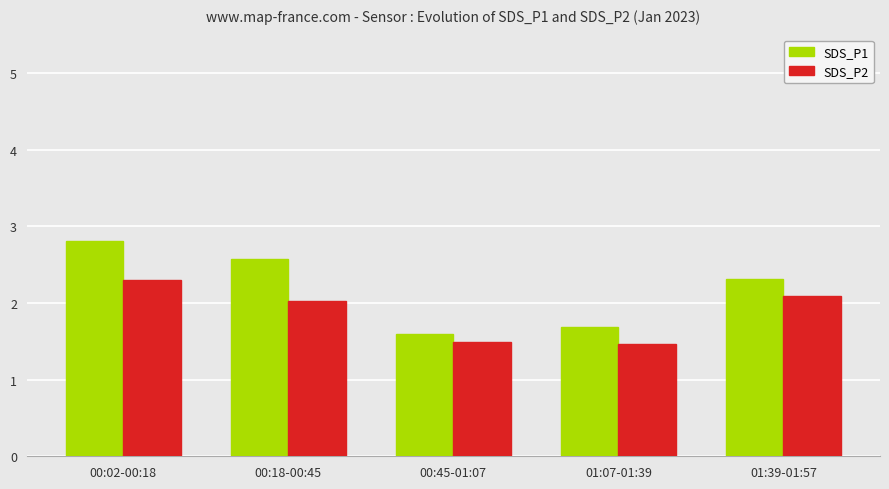

Which series has the largest range (max minus min)?

SDS_P1